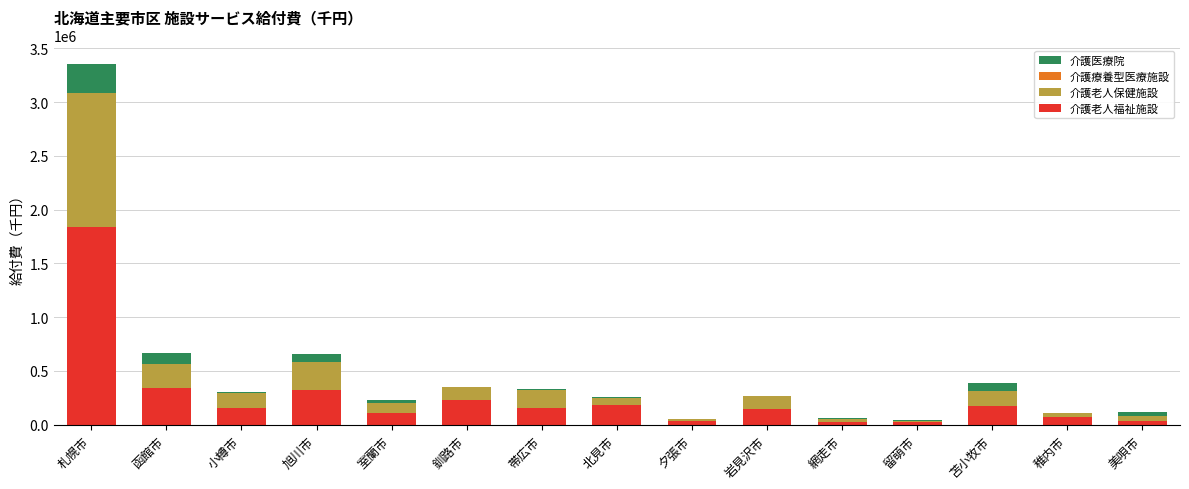

The value of 介護老人福祉施設 at 旭川市 is 326783.2. True or false?

True